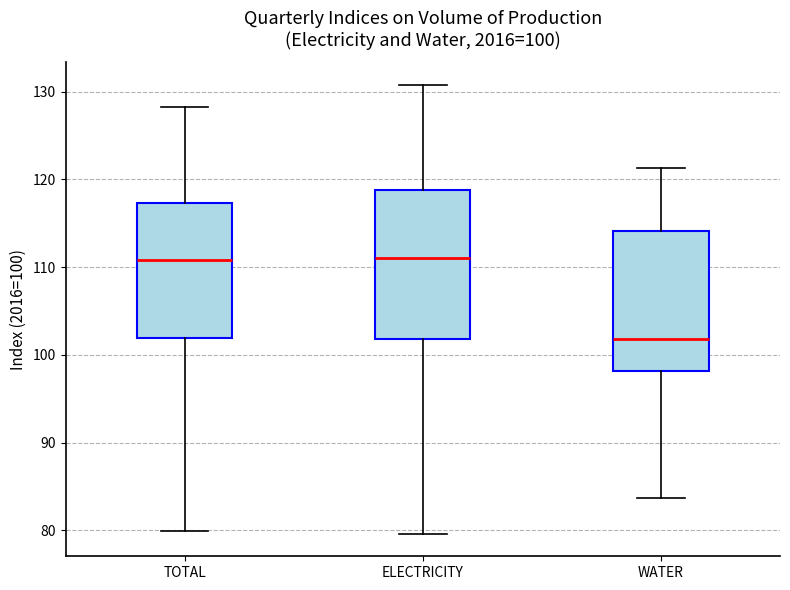

Which box is the tallest, from its lower edge to its upper edge?

ELECTRICITY